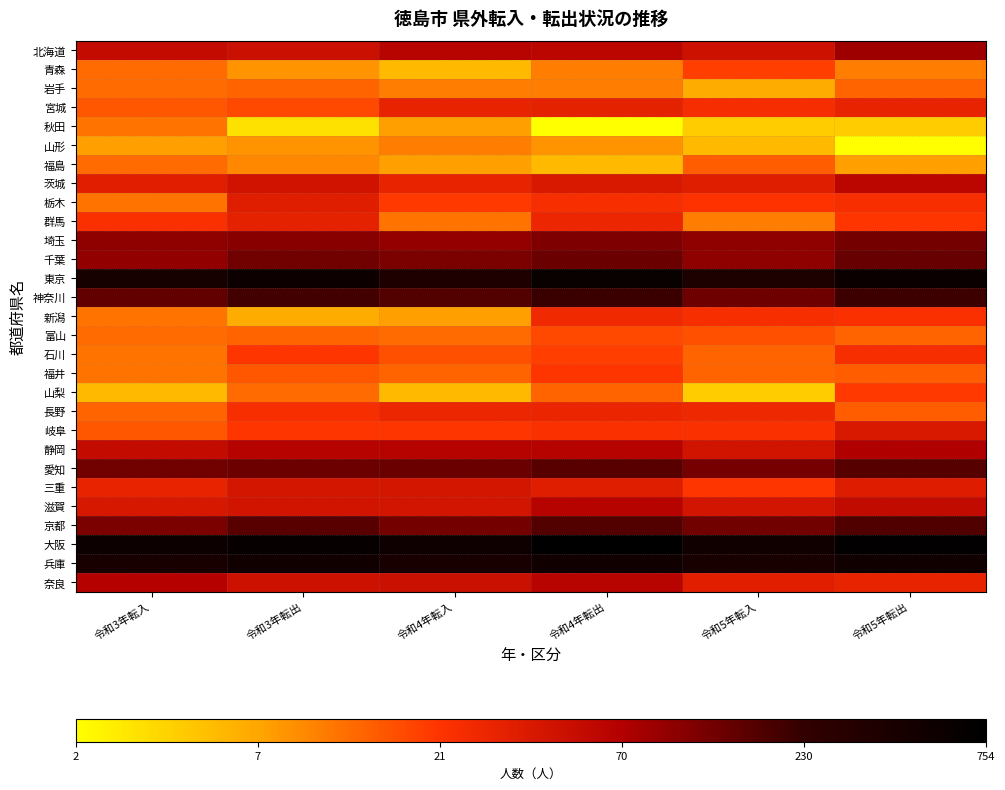

Rank the series by their maximum value, from lowest to highest.

山形, 秋田, 岩手, 福島, 富山, 青森, 山梨, 福井, 石川, 新潟, 長野, 宮城, 群馬, 栃木, 岐阜, 三重, 茨城, 滋賀, 奈良, 静岡, 北海道, 埼玉, 千葉, 愛知, 京都, 神奈川, 兵庫, 東京, 大阪